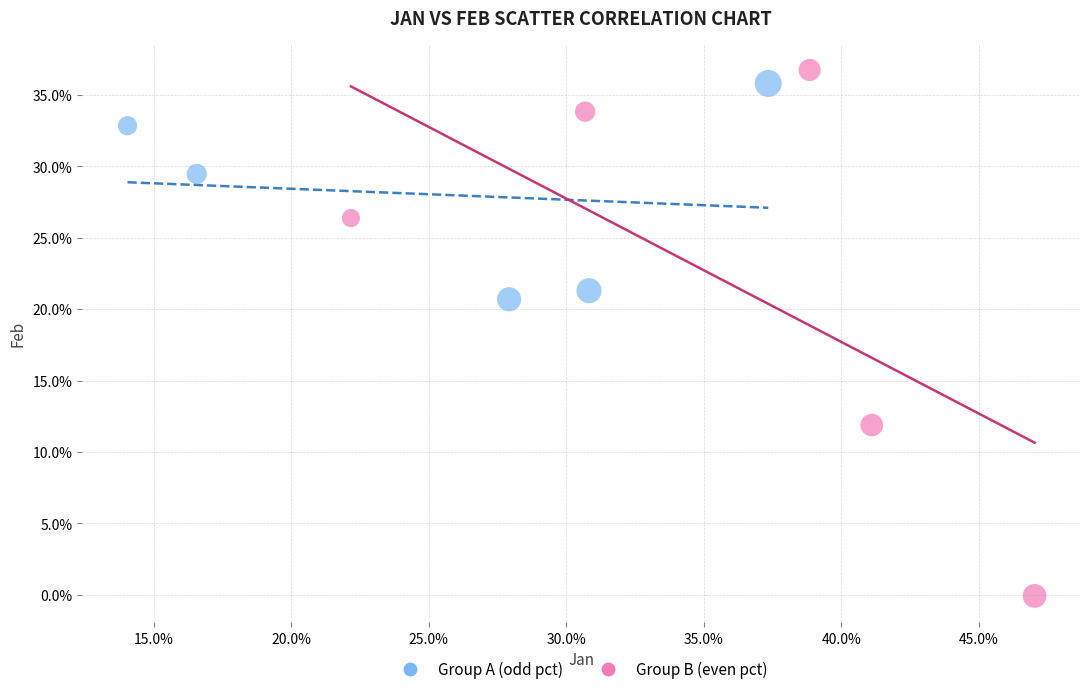

Which series has the largest Y range (max minus min)?

Group B (even pct)